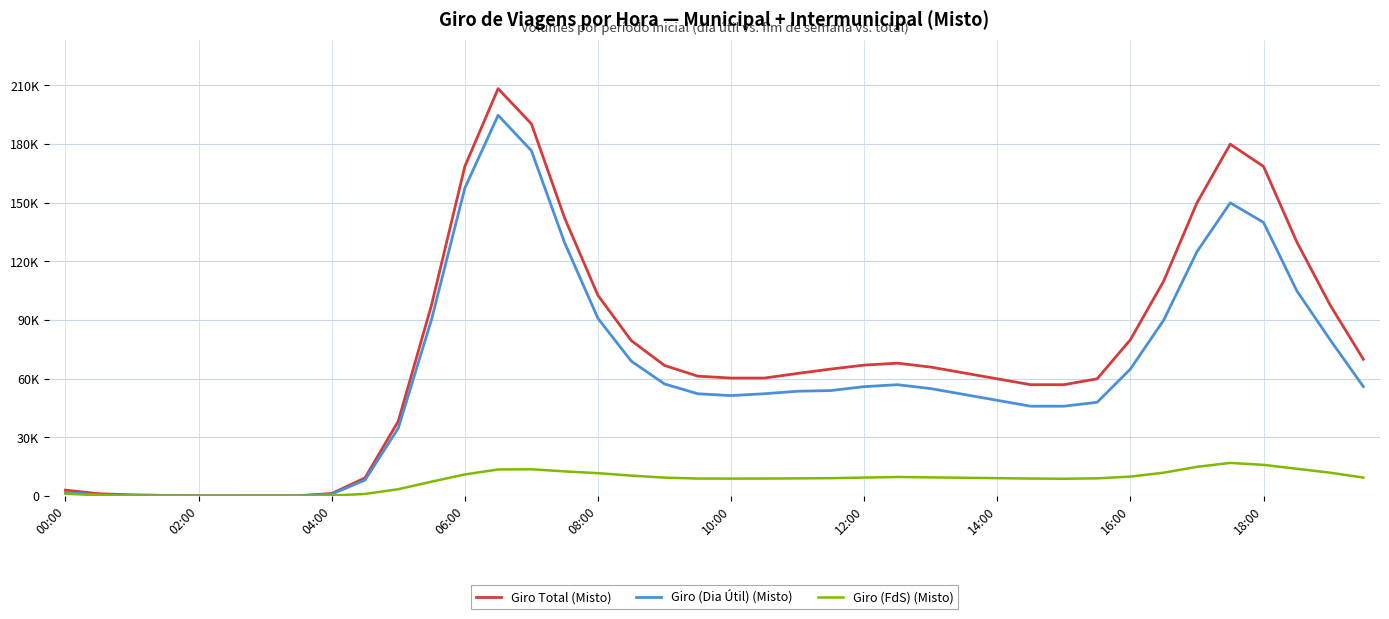

What are all the series names shown in the legend?

Giro Total (Misto), Giro (Dia Útil) (Misto), Giro (FdS) (Misto)